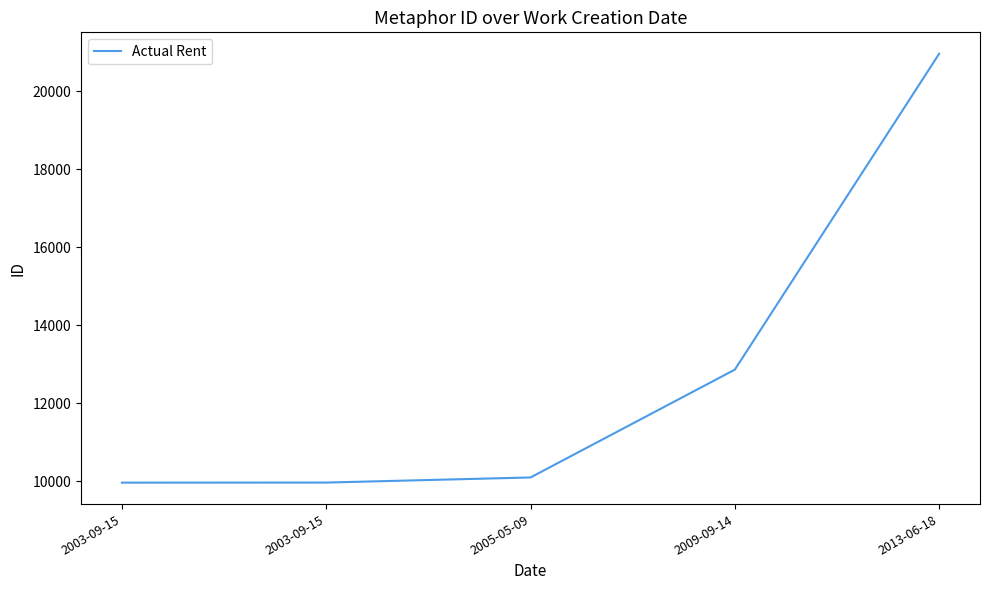

How many lines are shown in the chart?

1